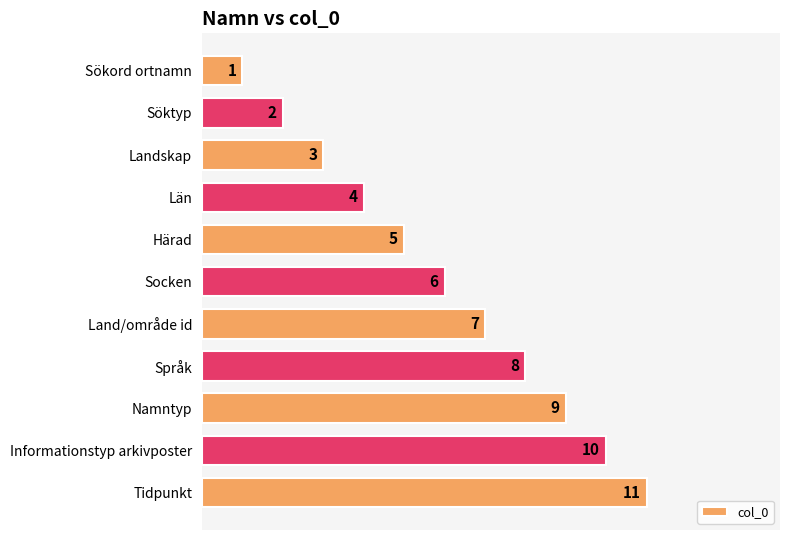

The chart shows a value of 4 at Språk. True or false?

False